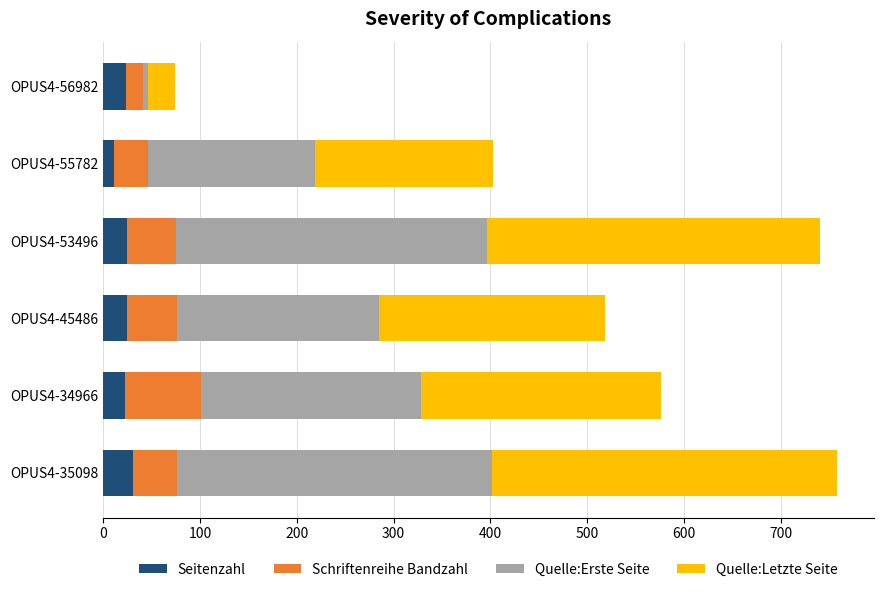

What is the average value of the Seitenzahl series?

23